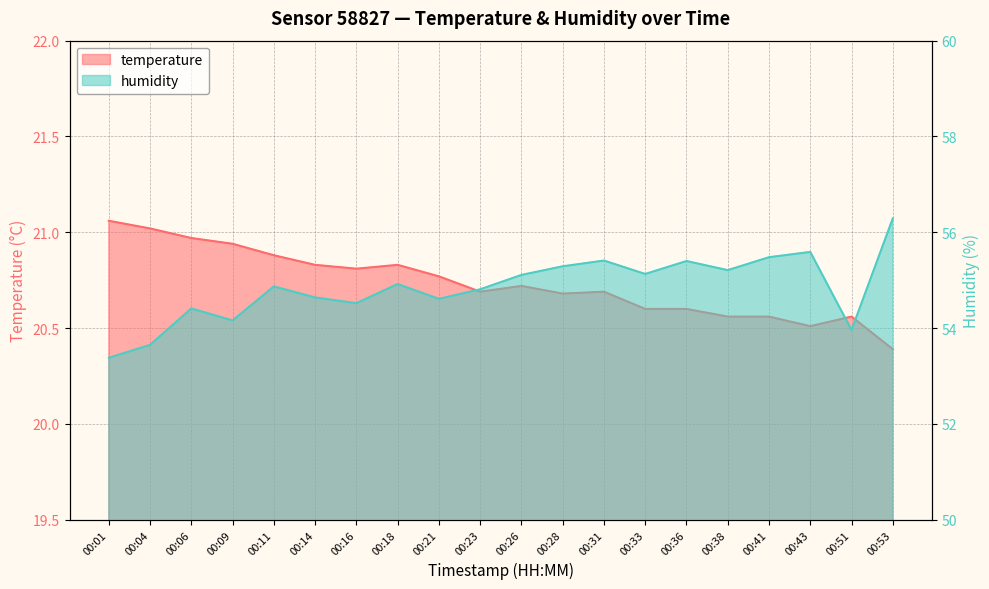

Does the chart display data point markers on the line(s)?

No